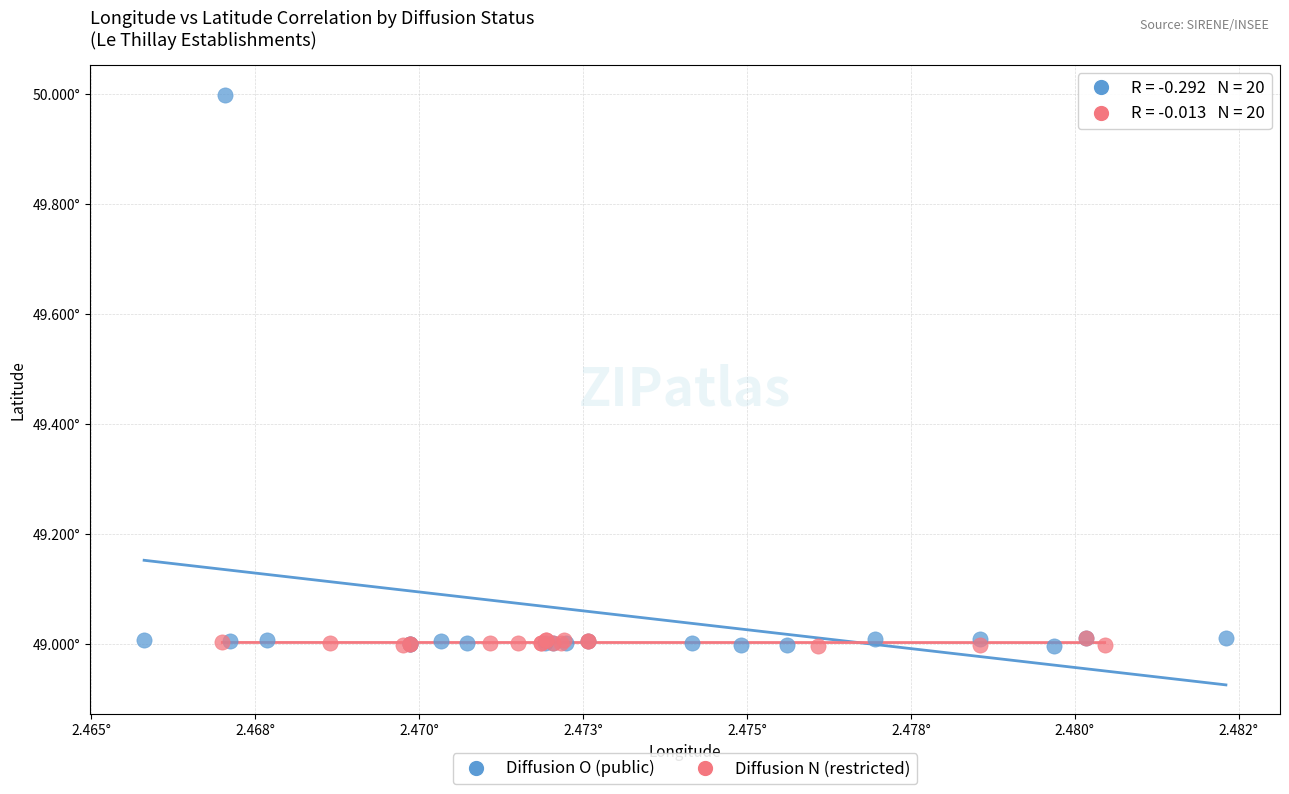

Which series has the largest Y range (max minus min)?

Diffusion O (public)